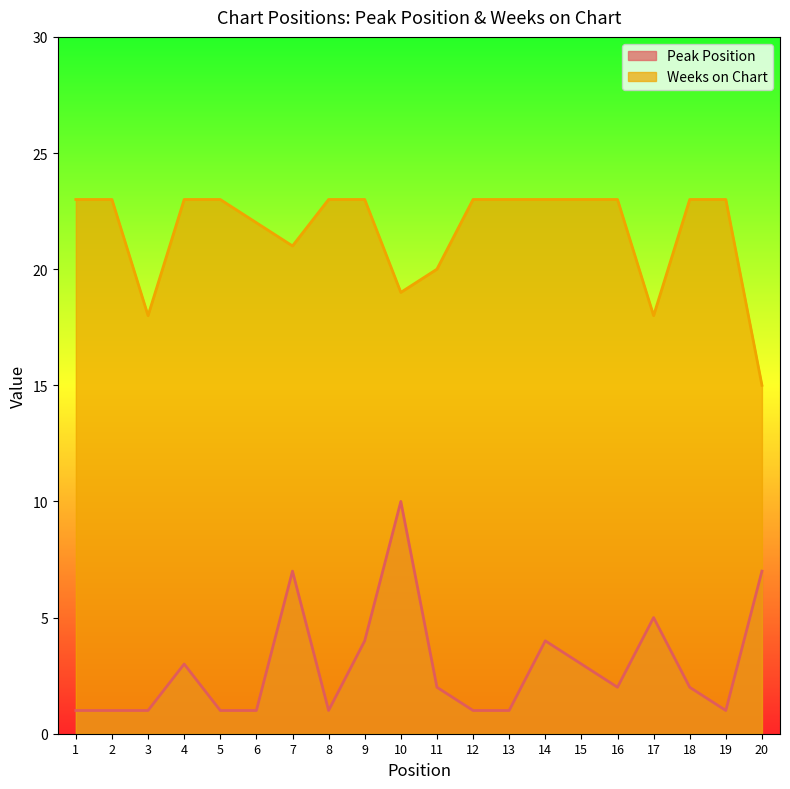

How many lines are shown in the chart?

2